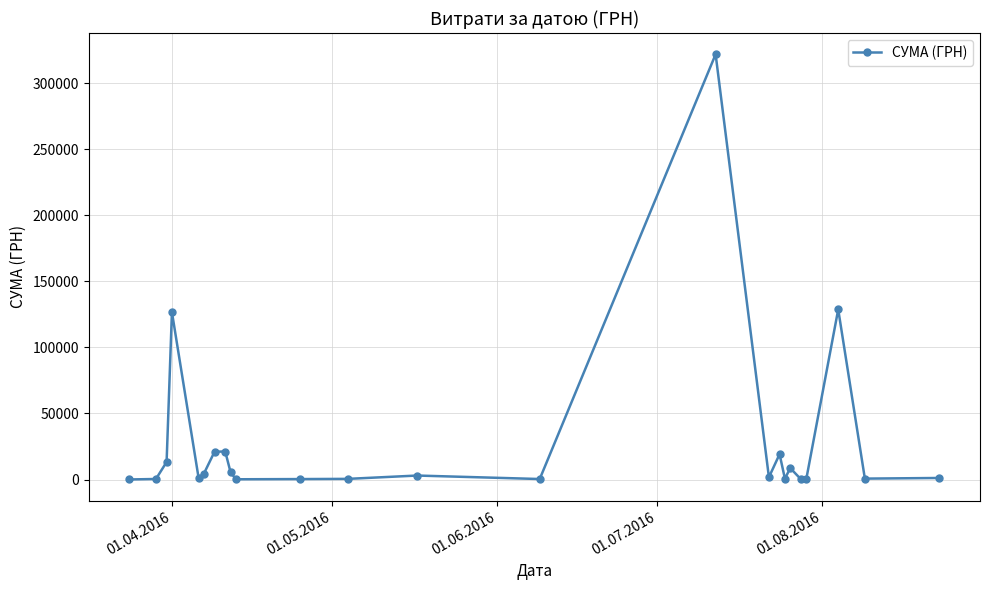

What is the value of the 15th point from the left?

321784.3